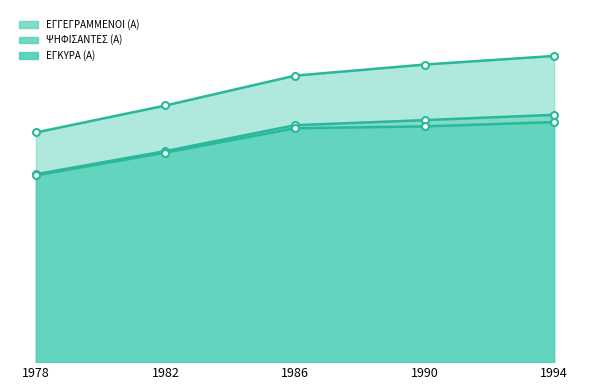

At how many categories does at least one series exceed 3149?

3